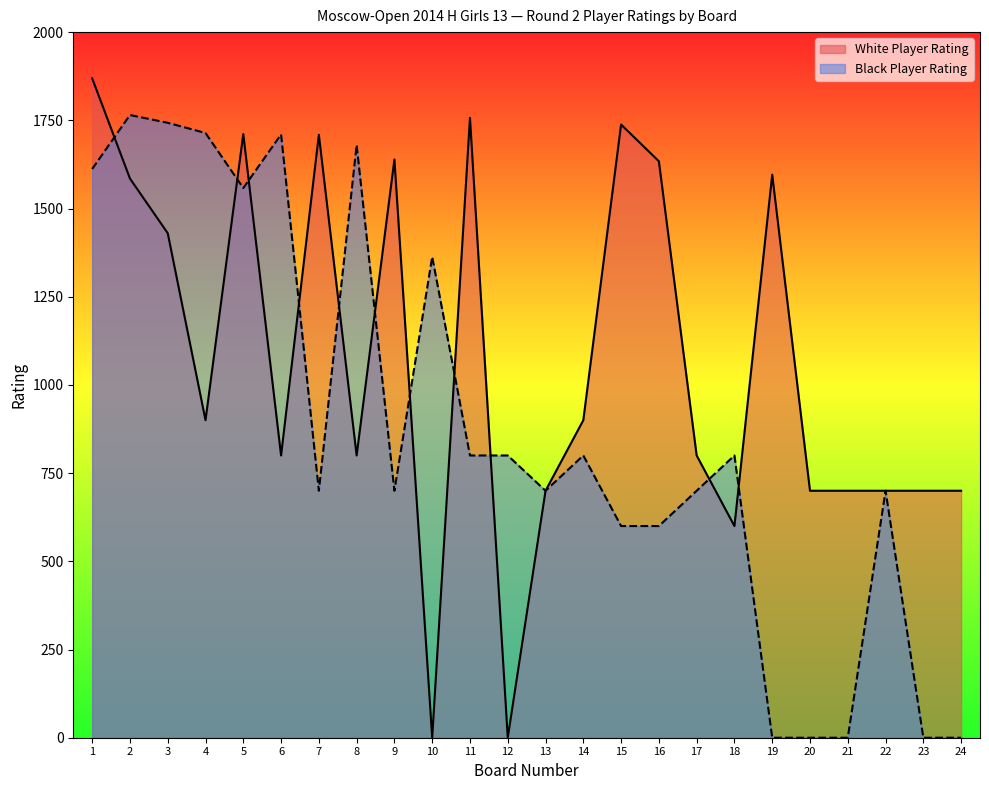

Count the number of data series in this chart.

2